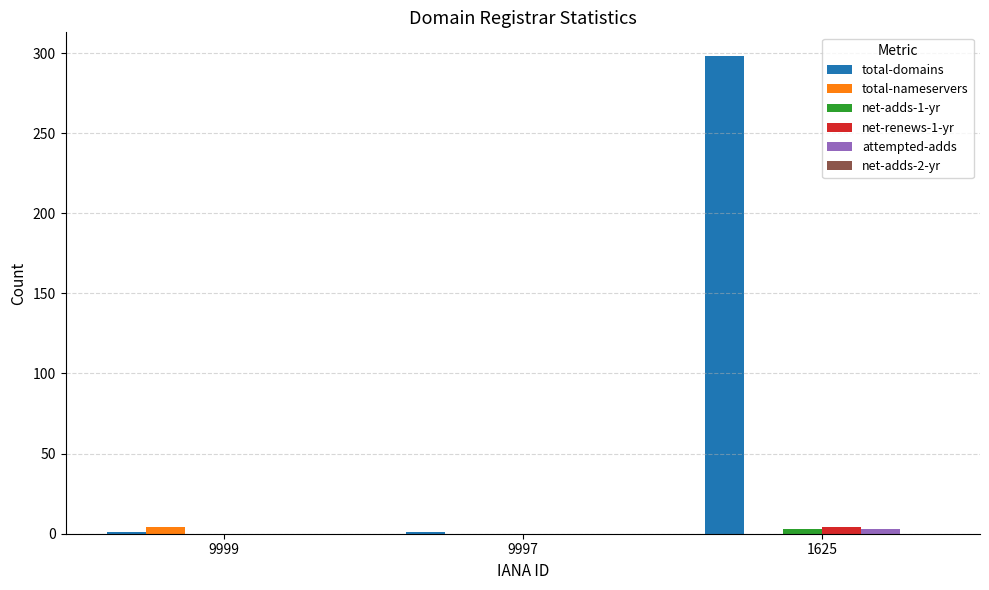

Count the number of categories in the chart.

3